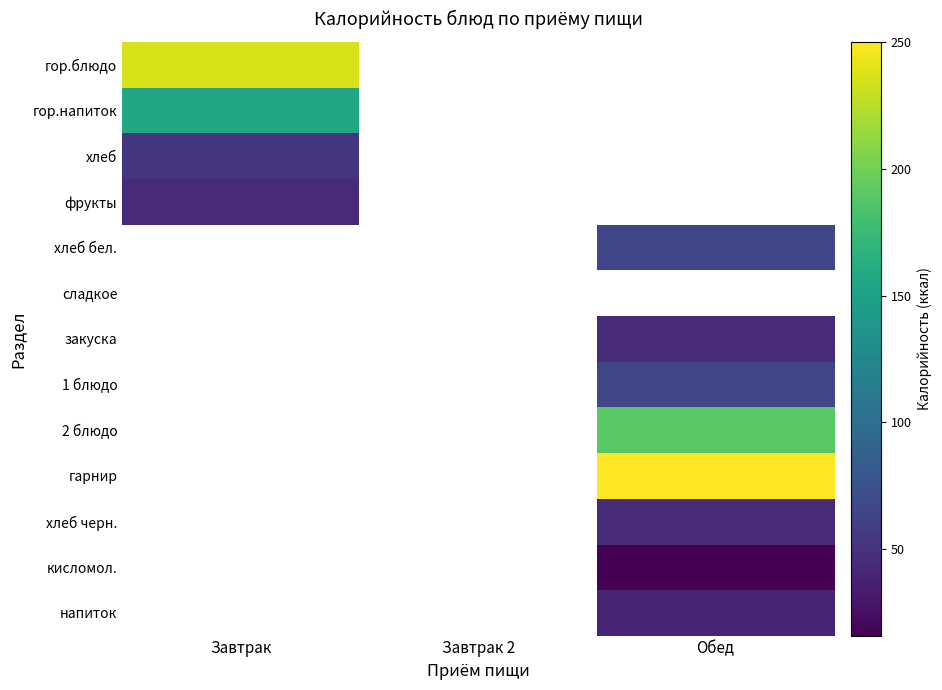

Between Завтрак 2 and Завтрак, which is larger?

Завтрак